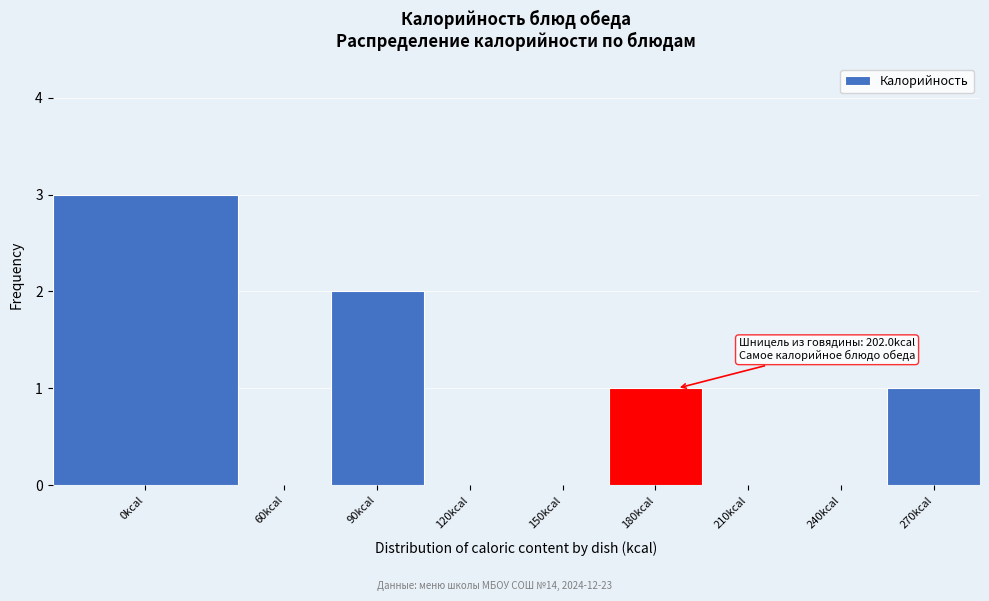

Reading right to left, what are all the values shown in this chart?

270kcal=1	240kcal=0	210kcal=0	180kcal=1	150kcal=0	120kcal=0	90kcal=2	60kcal=0	0kcal=3